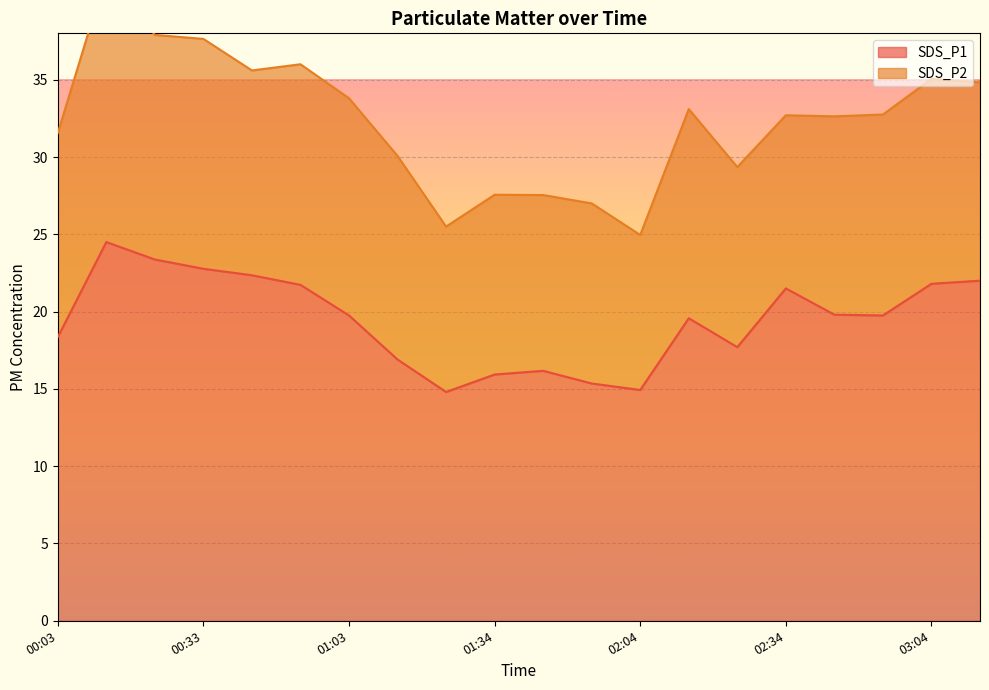

List the labels in order of value, smallest first.

01:23, 02:04, 01:54, 01:34, 01:44, 01:13, 02:24, 00:03, 02:14, 01:03, 02:54, 02:44, 02:34, 00:53, 03:04, 03:14, 00:43, 00:33, 00:23, 00:13